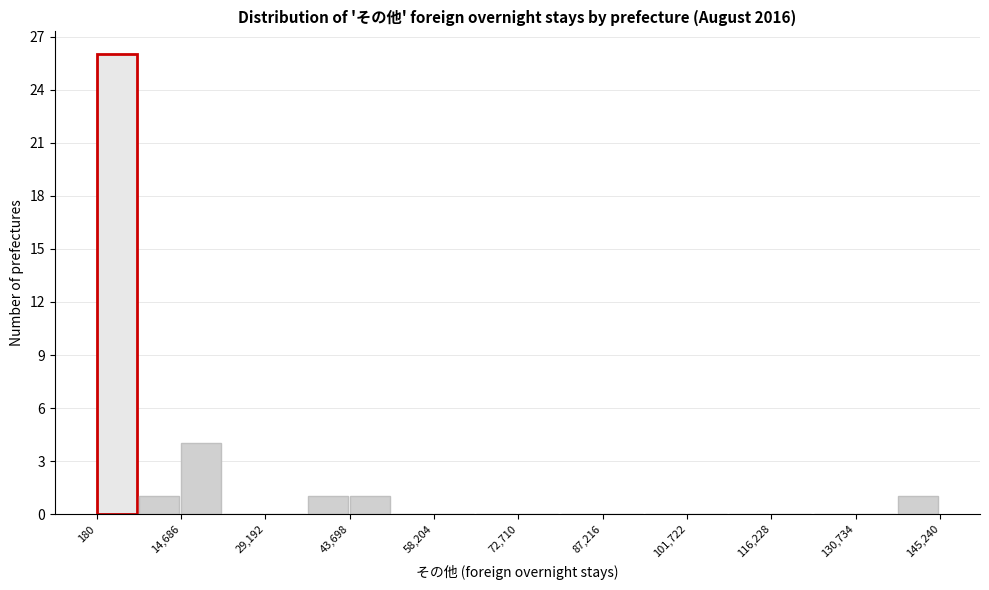

Around what value on the x-axis is the tallest bar? Give the approximate position of its centre, as read against the axis.

4000